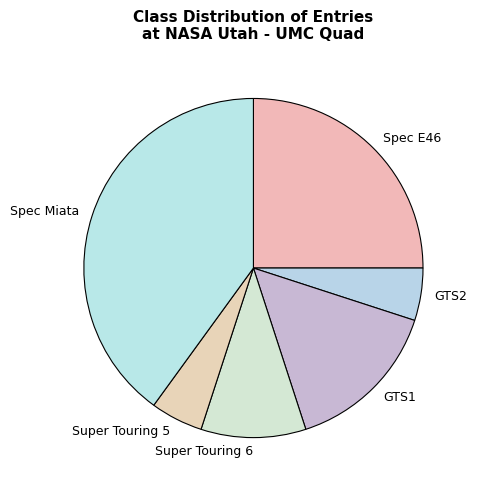

True or false: GTS1 accounts for 15% of the total.

True